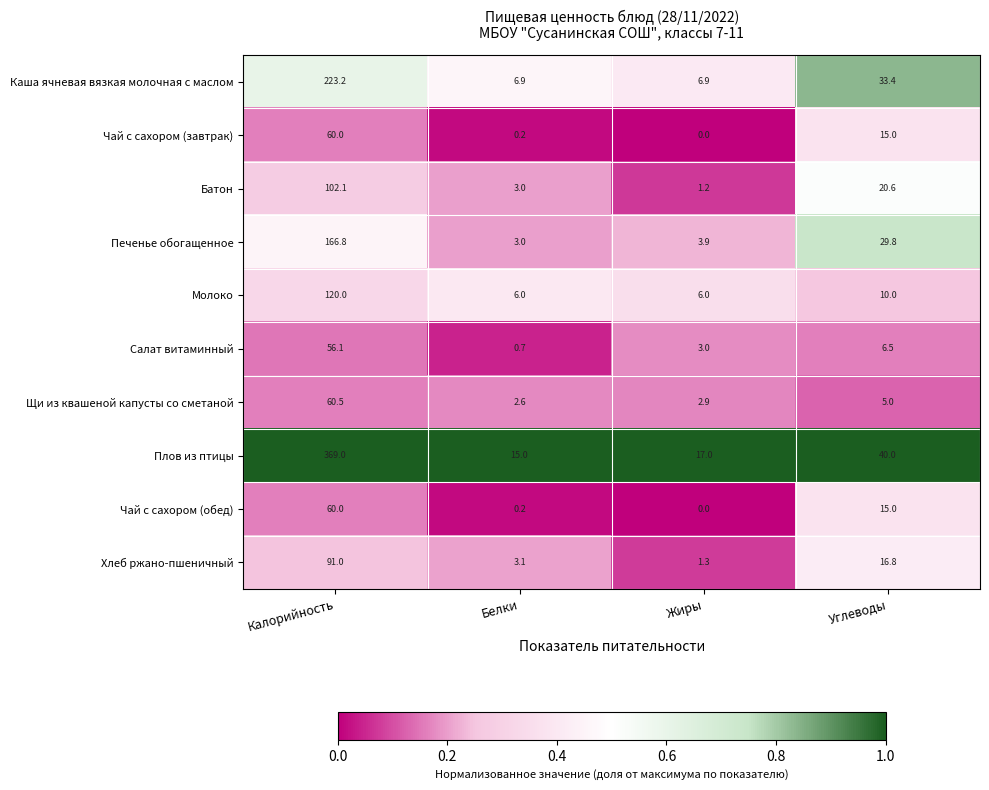

The value of Каша ячневая вязкая молочная с маслом at Жиры is 4.0. True or false?

False